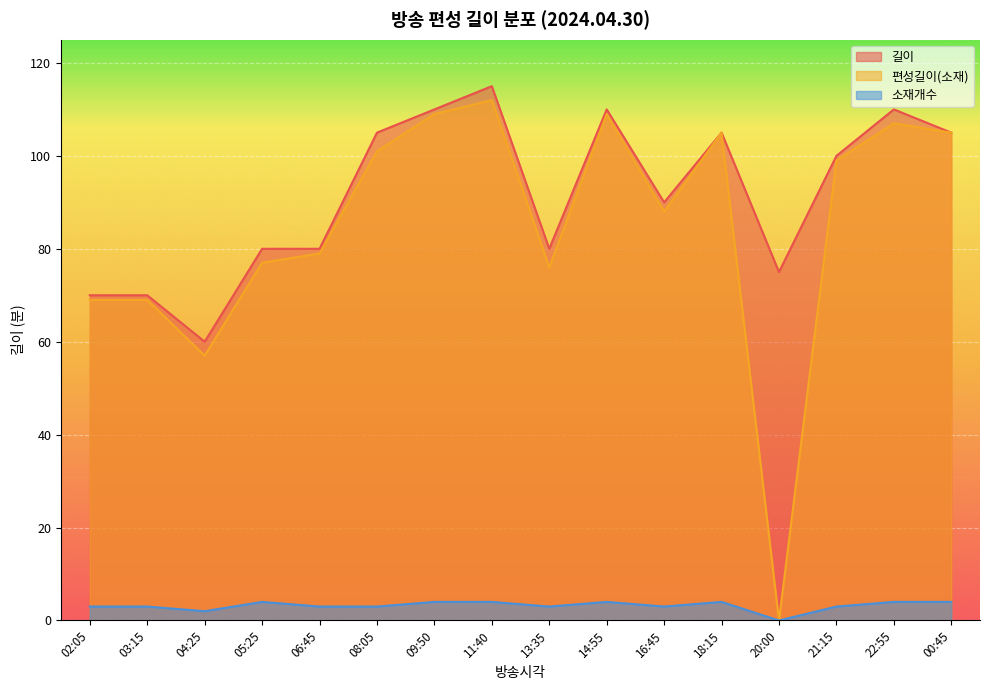

Does the chart display data point markers on the line(s)?

No